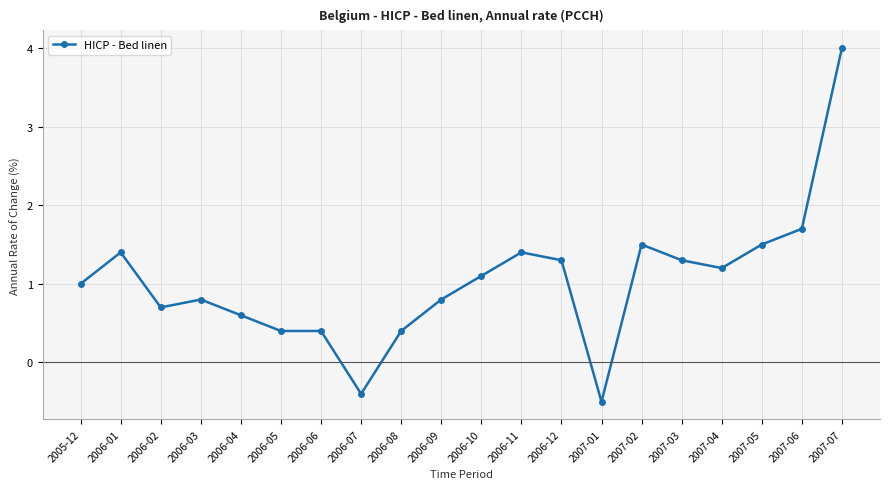

What is the maximum value shown in the chart?

4.0